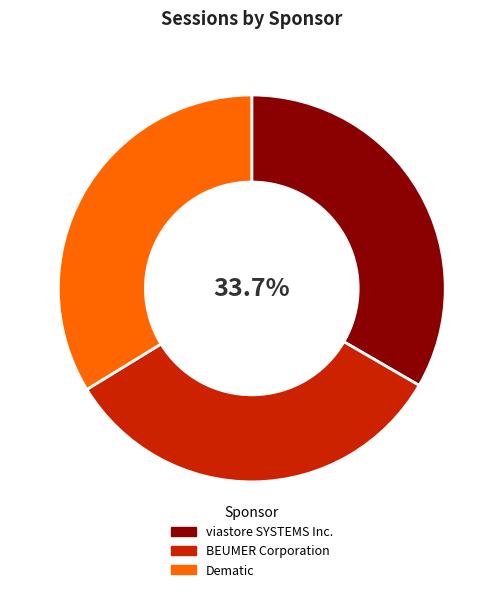

What is the largest slice in the pie chart?

Dematic